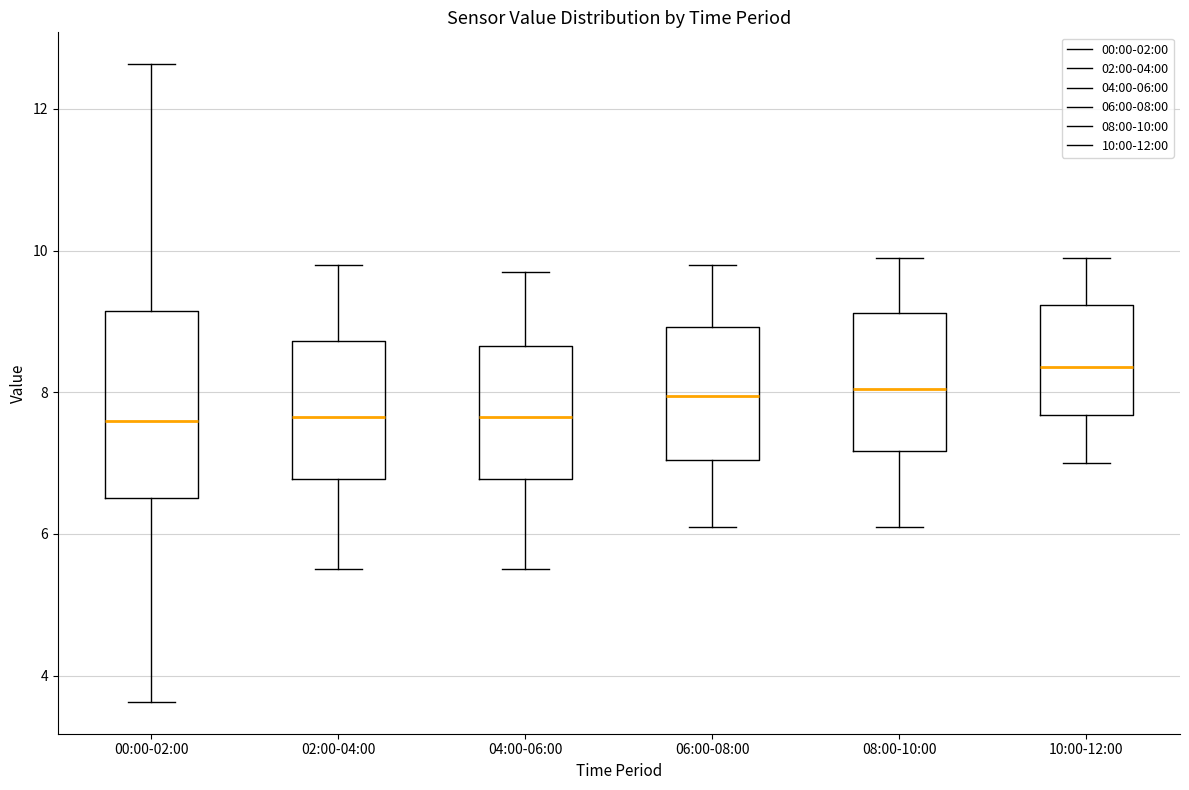

Reading left to right, transcribe this box plot: for each box, give where its median line is, the range the box spans, and where its two whiskers end, as read against the y-axis. The values are not printed on the chart, so give them approximately, as read against the axis.

00:00-02:00: median 7.6, box 6.6 to 9.2, whiskers 3.6 to 12.6
02:00-04:00: median 7.6, box 6.8 to 8.8, whiskers 5.6 to 9.8
04:00-06:00: median 7.6, box 6.8 to 8.6, whiskers 5.6 to 9.8
06:00-08:00: median 8.0, box 7.0 to 9.0, whiskers 6.2 to 9.8
08:00-10:00: median 8.0, box 7.2 to 9.2, whiskers 6.2 to 10.0
10:00-12:00: median 8.4, box 7.6 to 9.2, whiskers 7.0 to 10.0